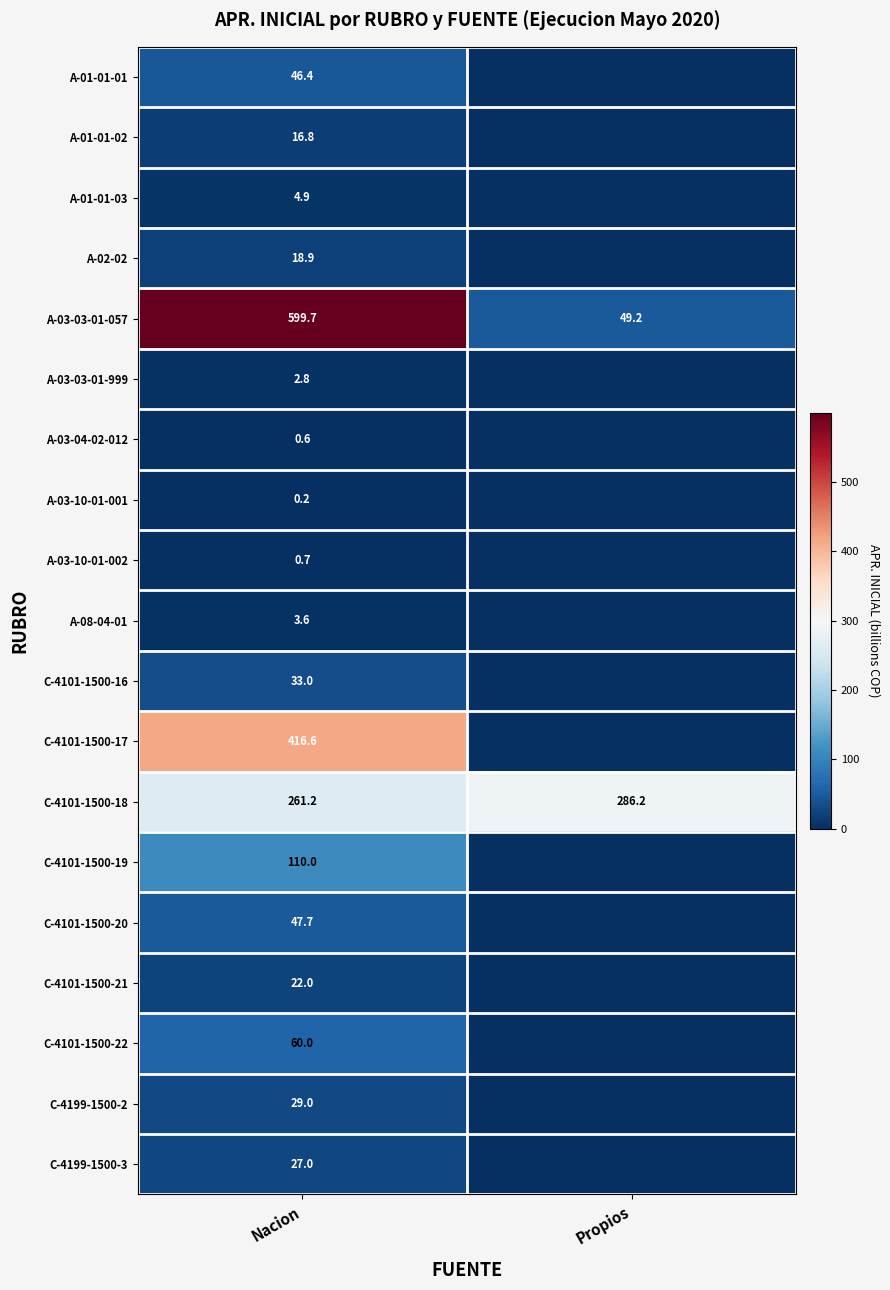

Where does the A-03-03-01-057 series first go above 599?

Nacion